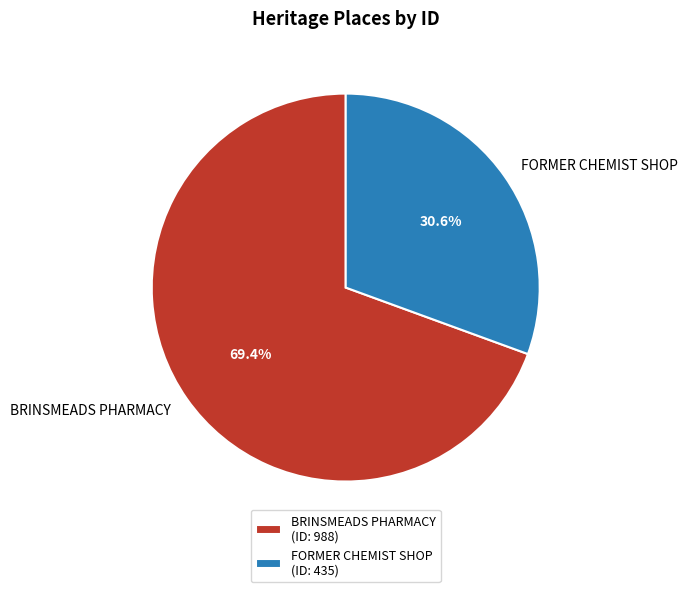

Approximately how many times larger is the value at BRINSMEADS PHARMACY compared to FORMER CHEMIST SHOP?

2.3